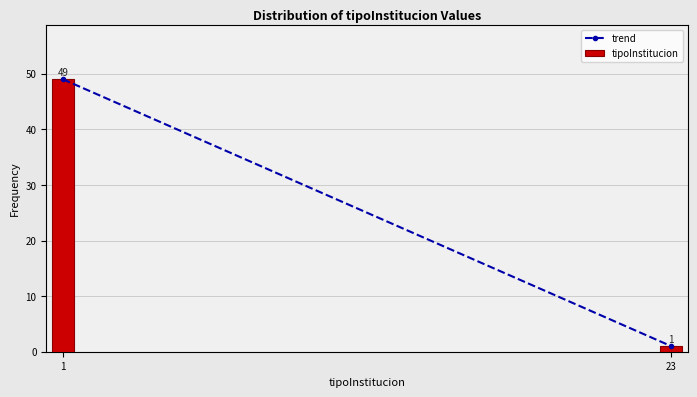

Reading right to left, list all the values displayed in this chart.

1	49